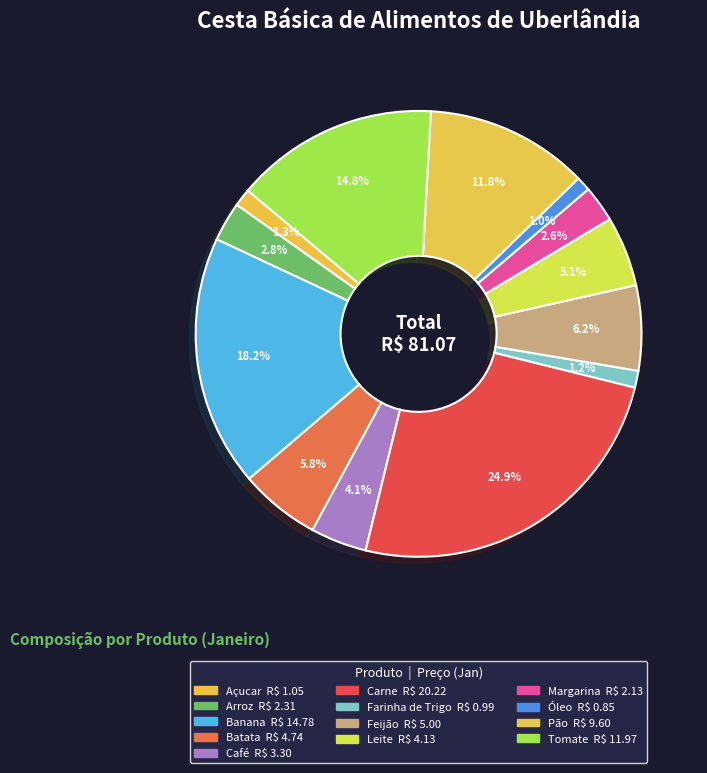

What is the largest slice in the pie chart?

Carne